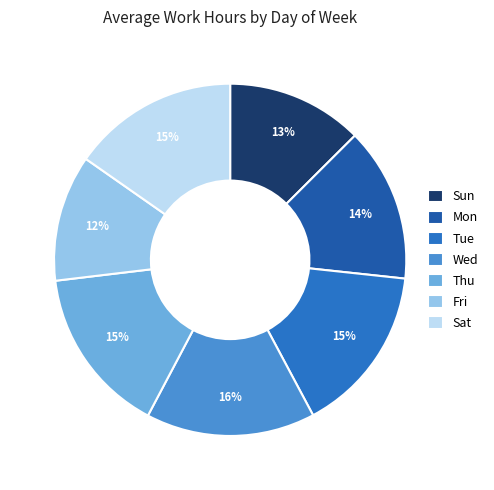

The Tue slice represents 11% of the pie. True or false?

False